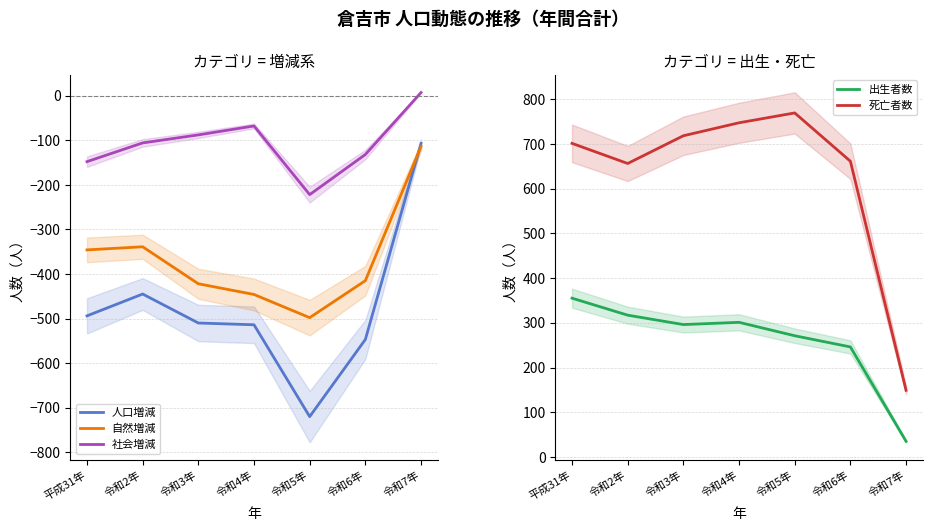

True or false: 社会増減 and 出生者数 intersect in this chart.

False